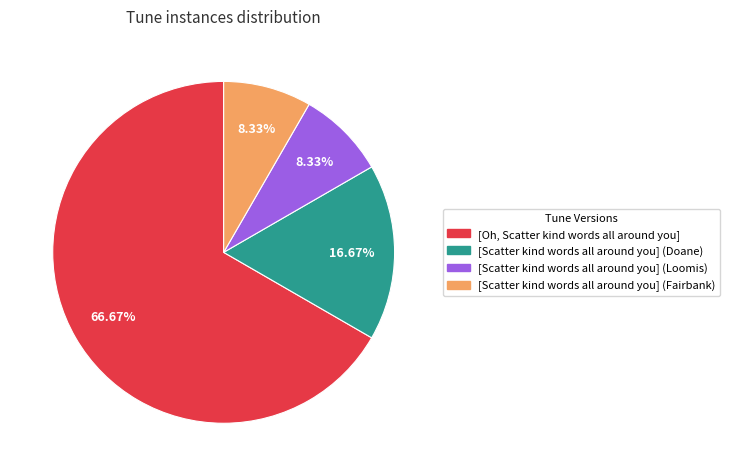

To the nearest percent, what is the average slice percentage?

25%